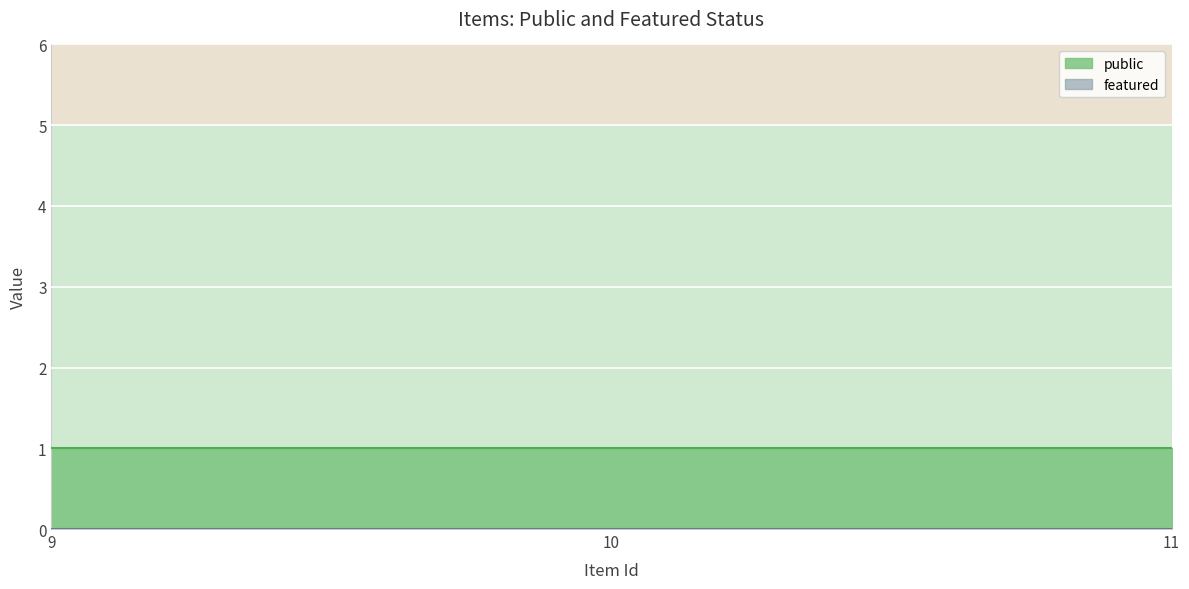

What is the spread (max minus min) of values at 11?

1